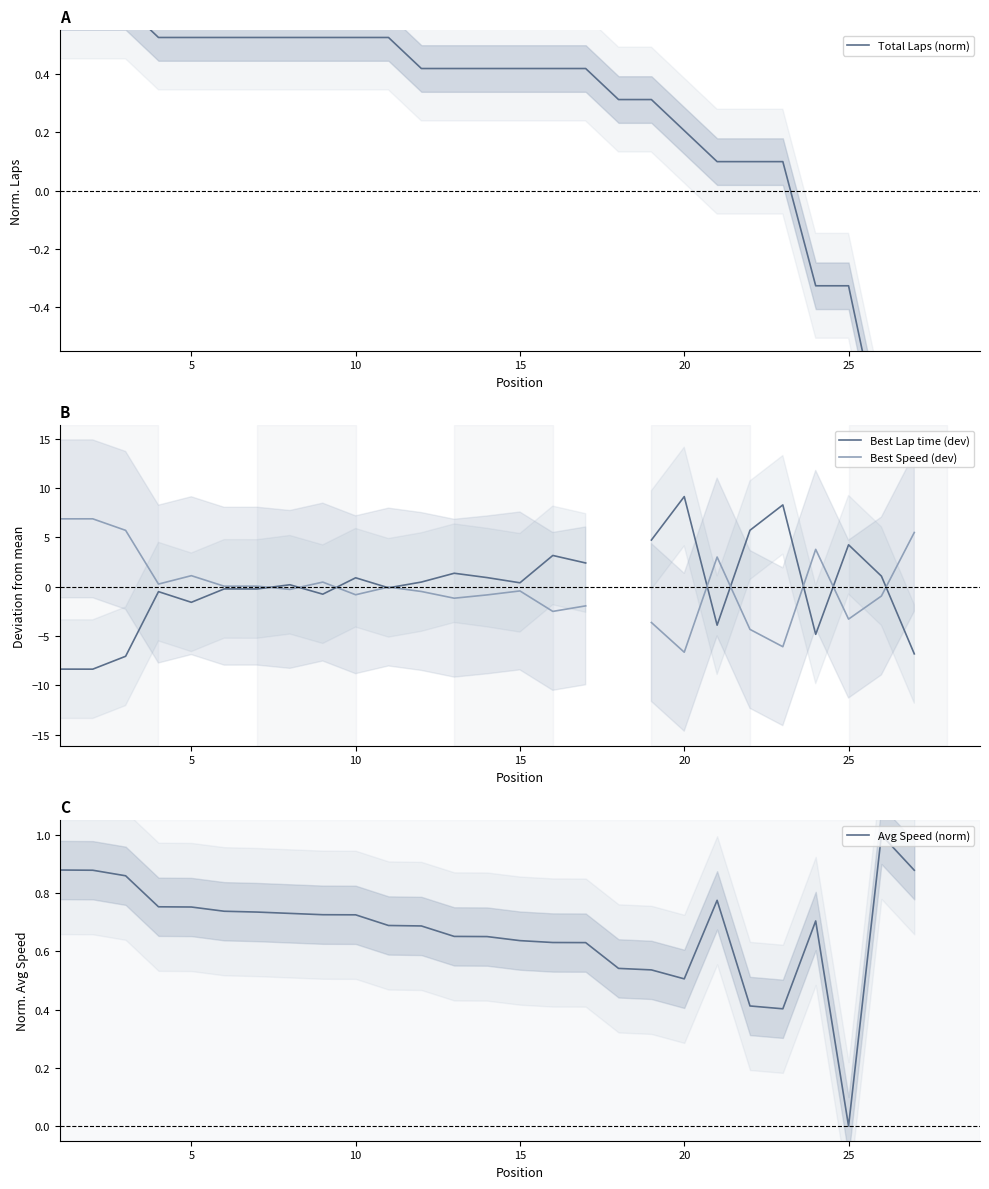

How many interior local peaks does the Avg Speed (norm) series have?

3